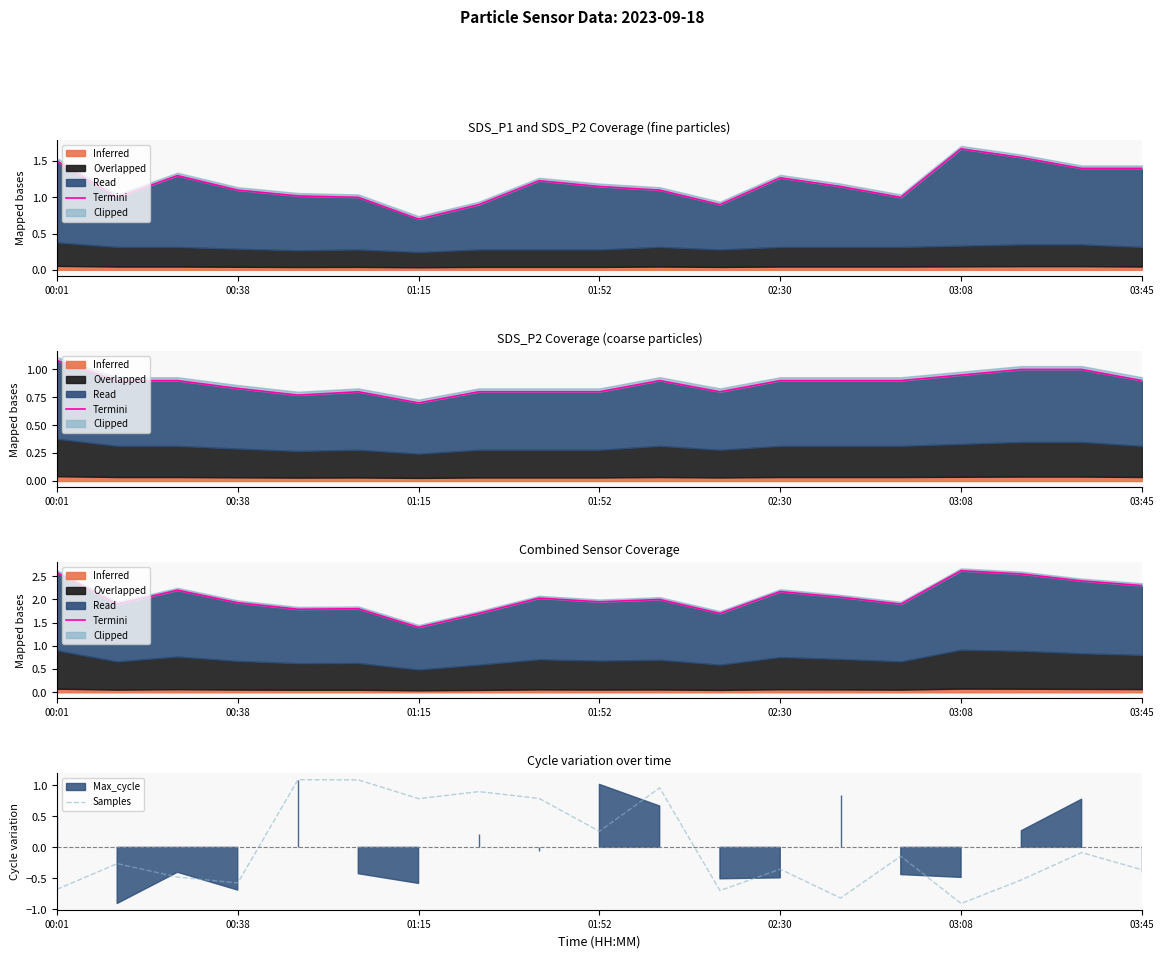

What is the lowest value of the Termini series?

1.4